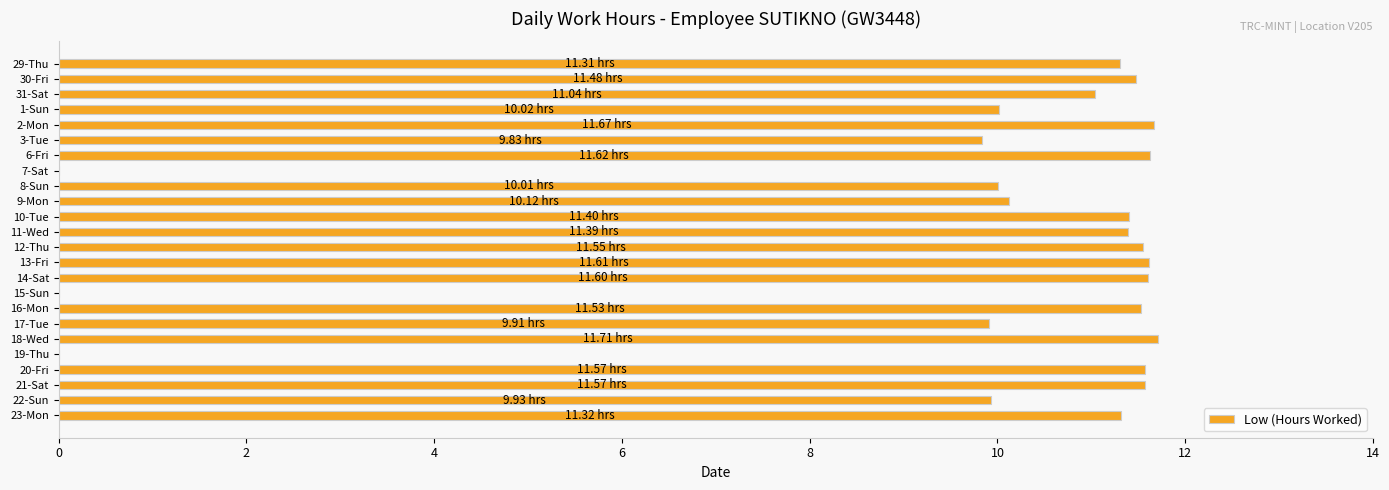

What is the change in value from 29-Thu to 18-Wed?

+0.4